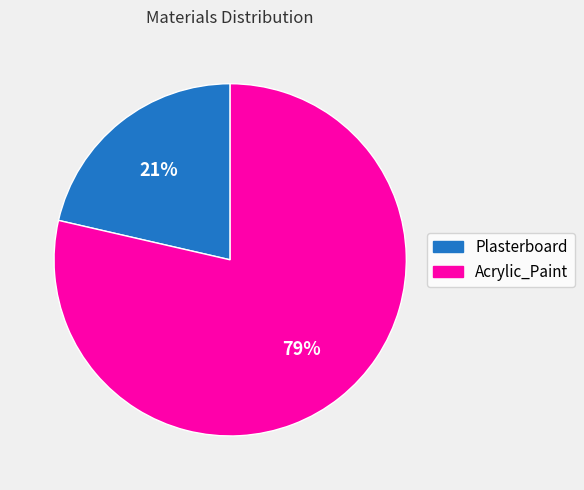

Combined, do Acrylic_Paint and Plasterboard account for over 50%?

Yes